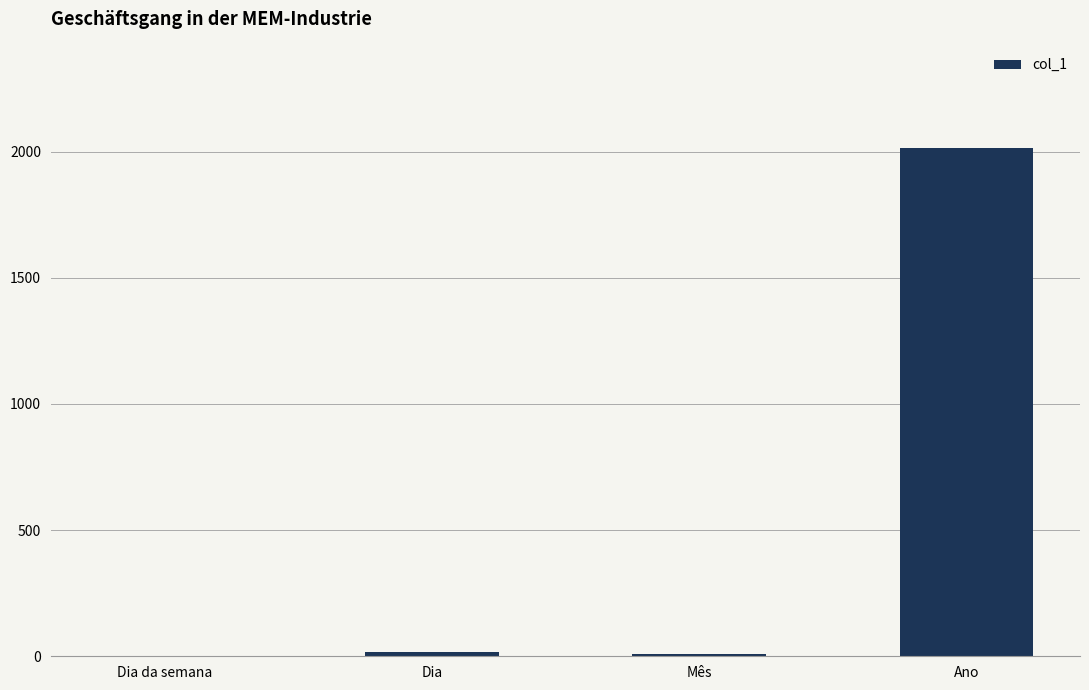

The chart shows a value of 2016 at Ano. True or false?

True